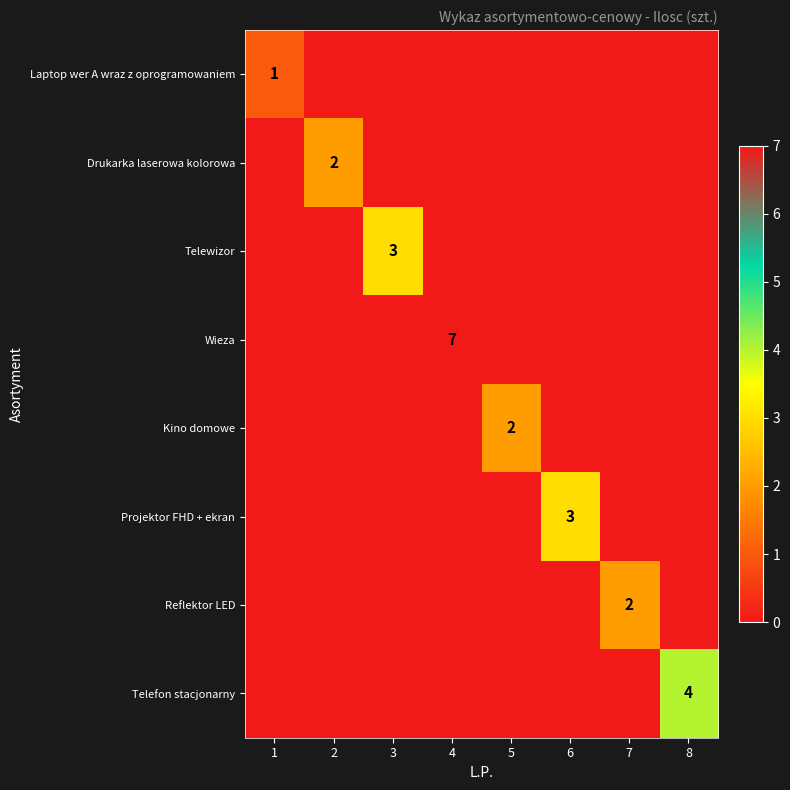

What is the difference between the Kino domowe values at 5 and 2?

2